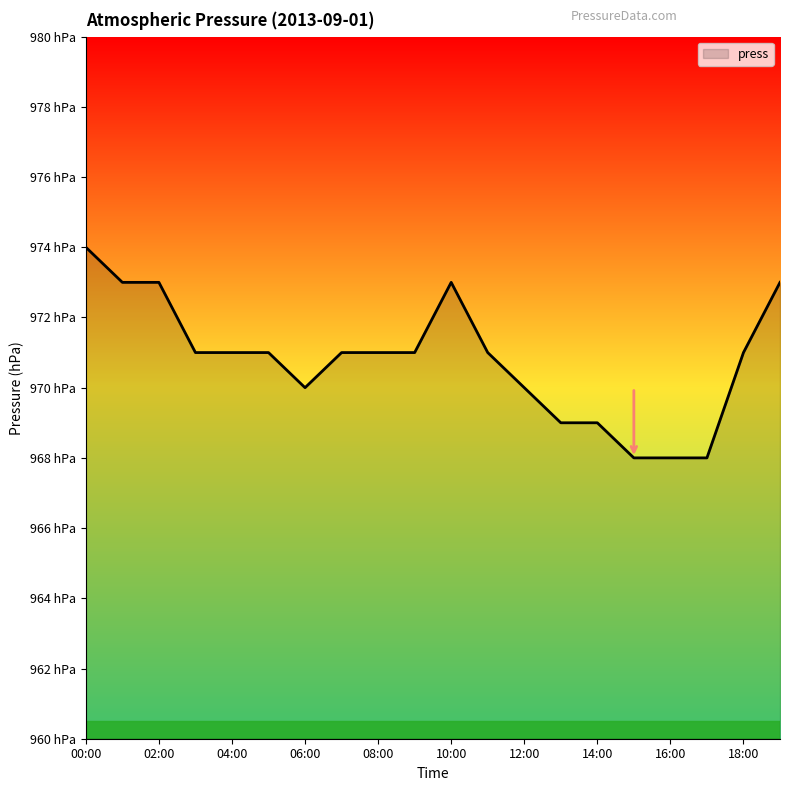

Does the chart have visible grid lines?

No